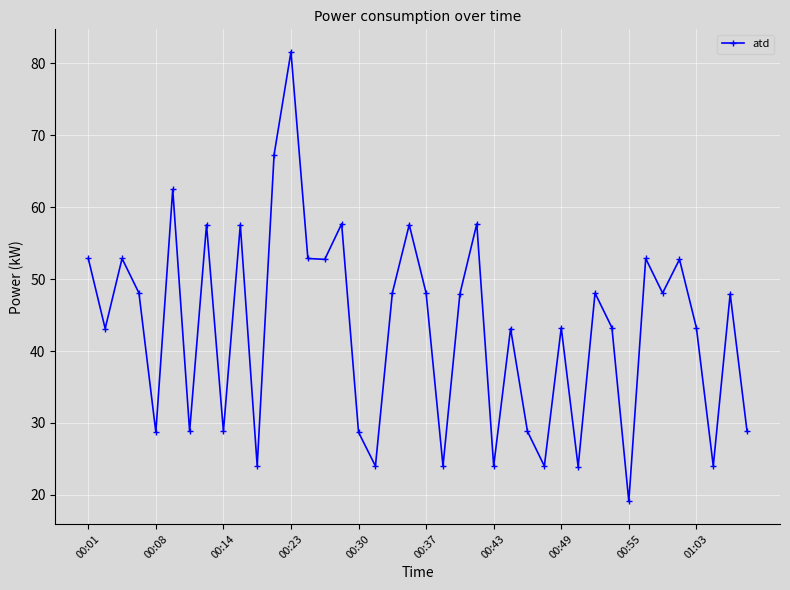

What is the value of the 27th point from the left?

28.8